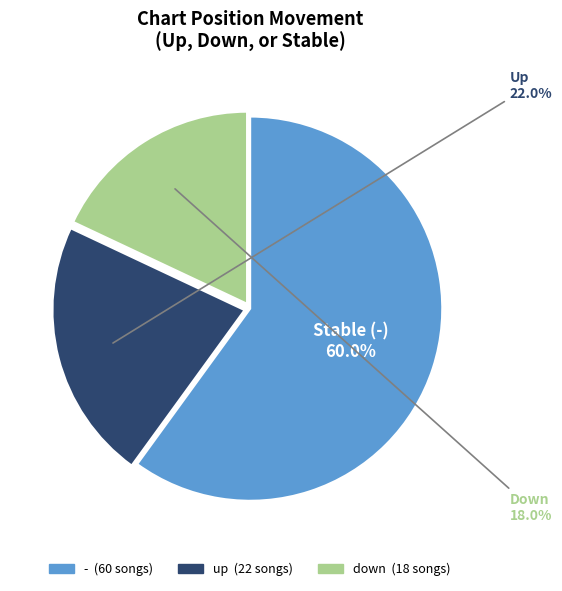

Count the number of slices in the pie.

3